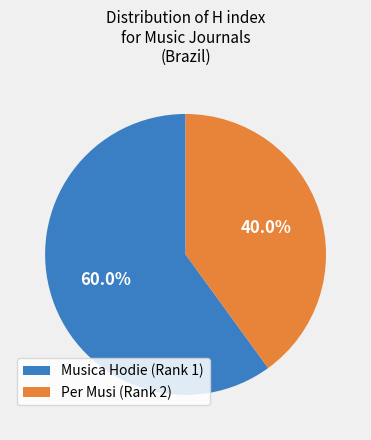

Which slice is the largest?

Musica Hodie (Rank 1)